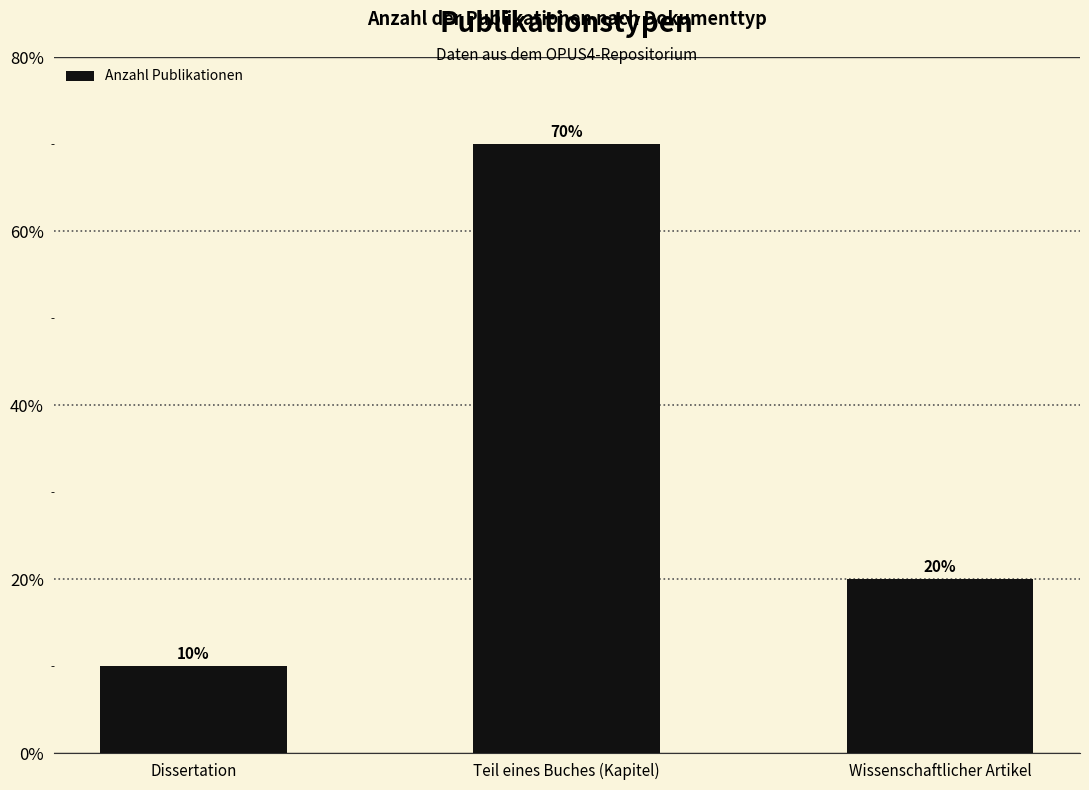

Are the bars horizontal?

No